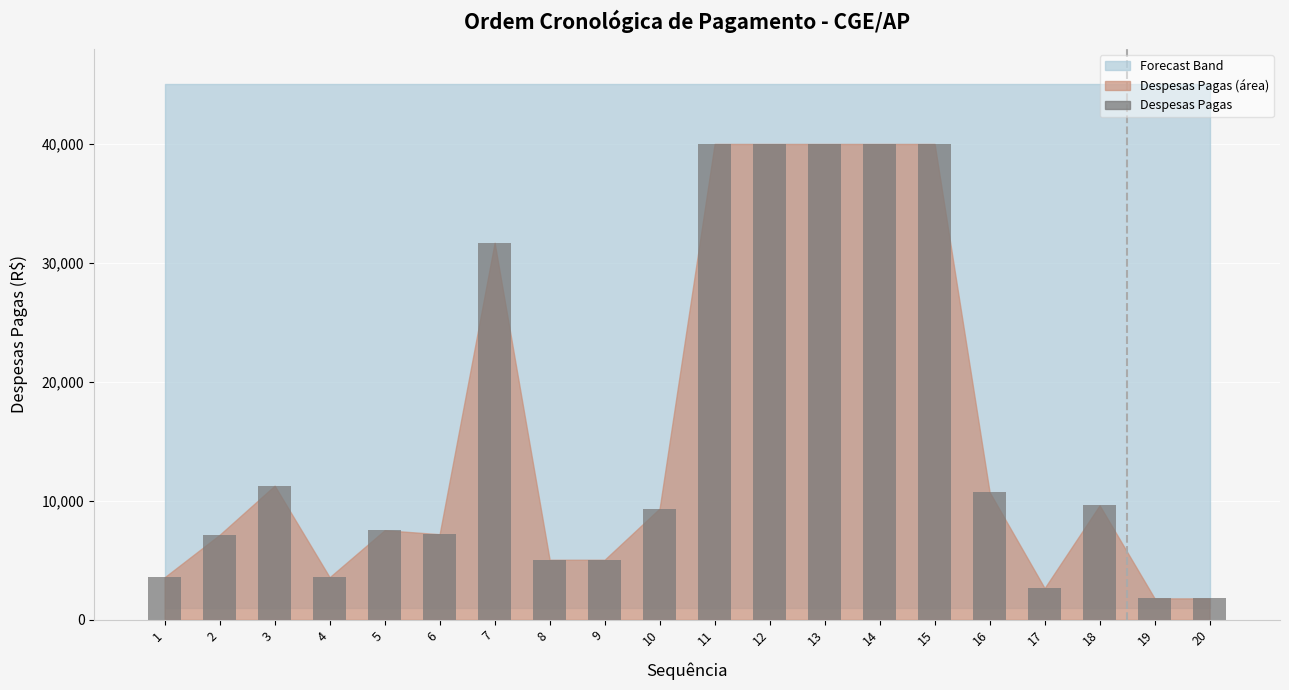

What is the change in value from 1 to 20?

-1778.2